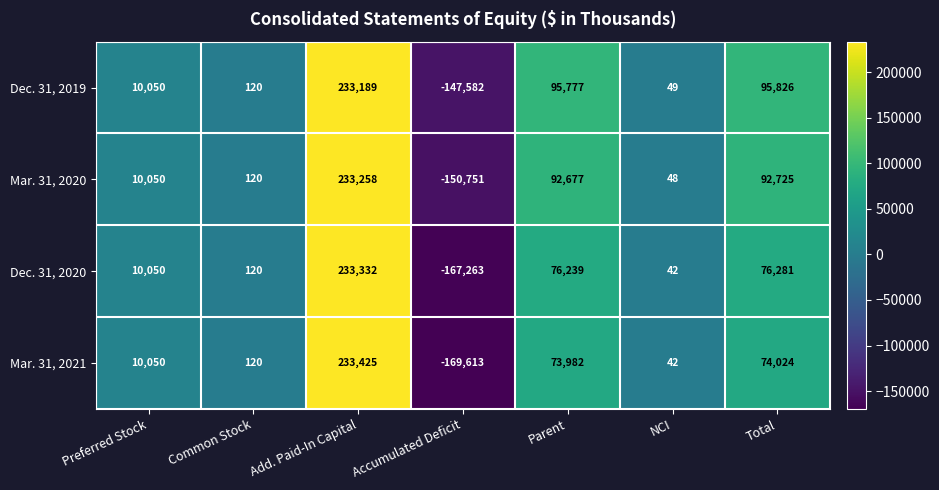

Which label corresponds to the largest value in the chart?

Add. Paid-In Capital